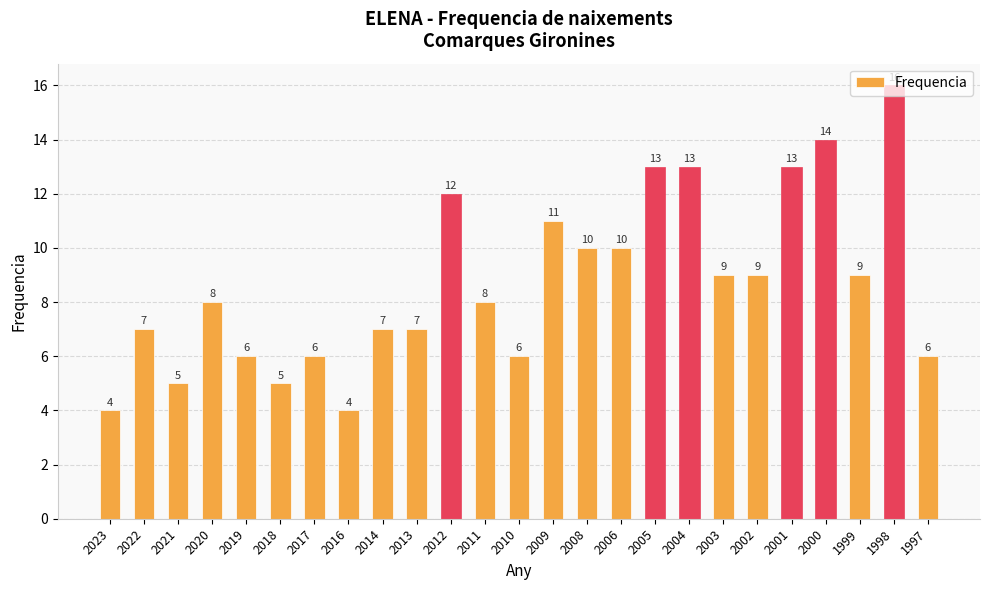

What is the sum of all values?

218